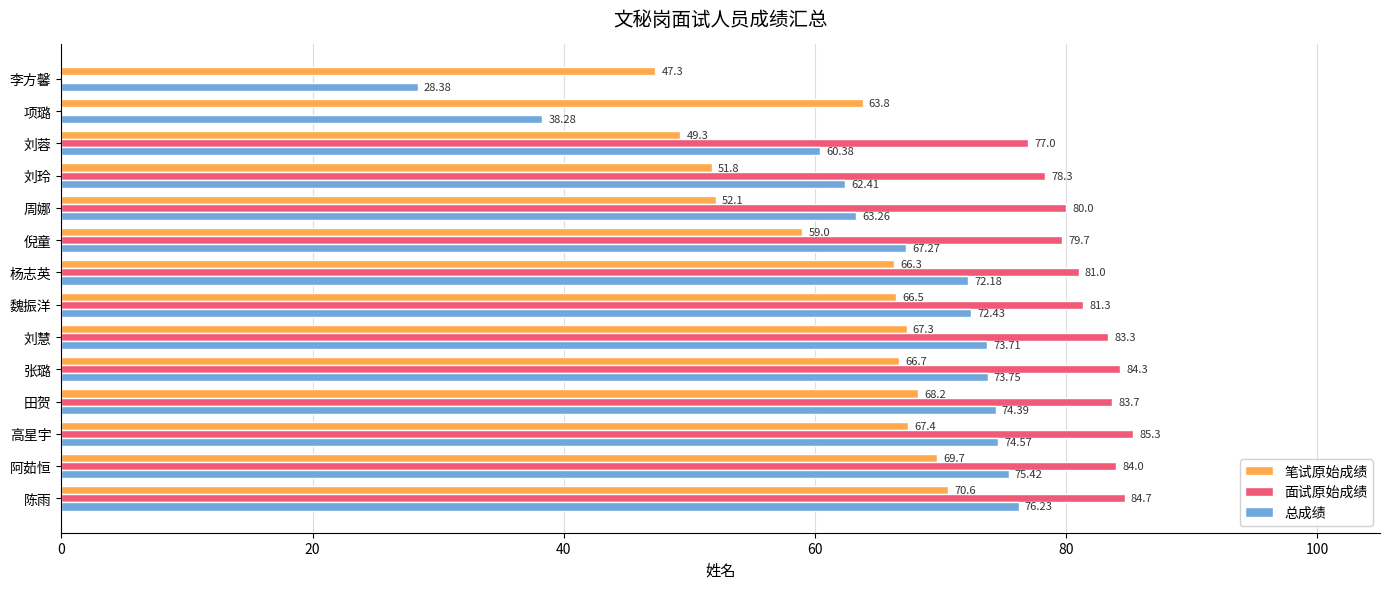

What is the total value across all series at 田贺?

226.3